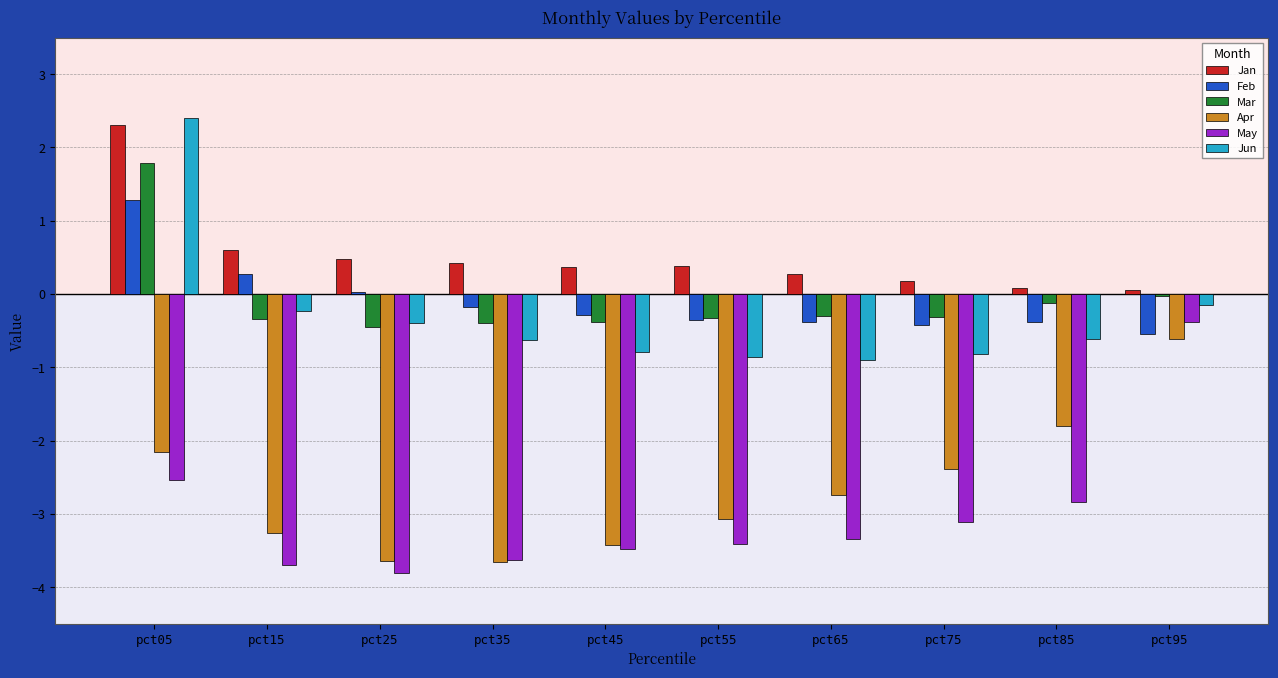

At which category is the sum across all series the highest?

pct05